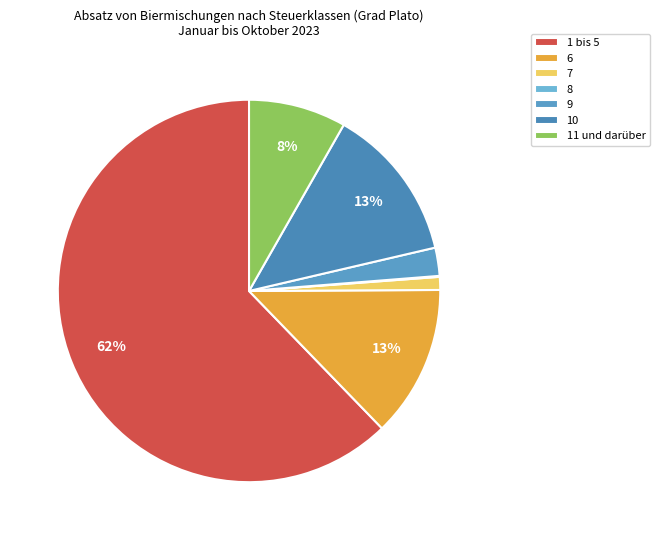

To the nearest percent, what percentage of the pie is 10?

13%